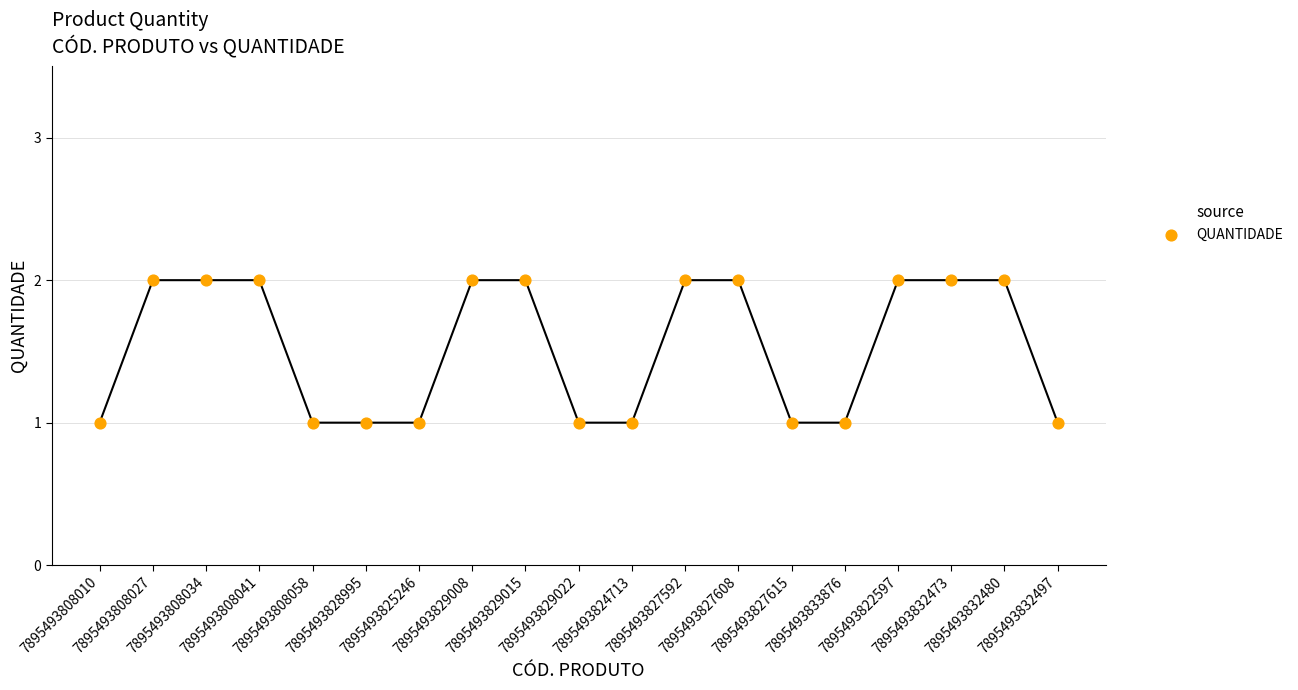

How many points are shown in the scatter plot?

19